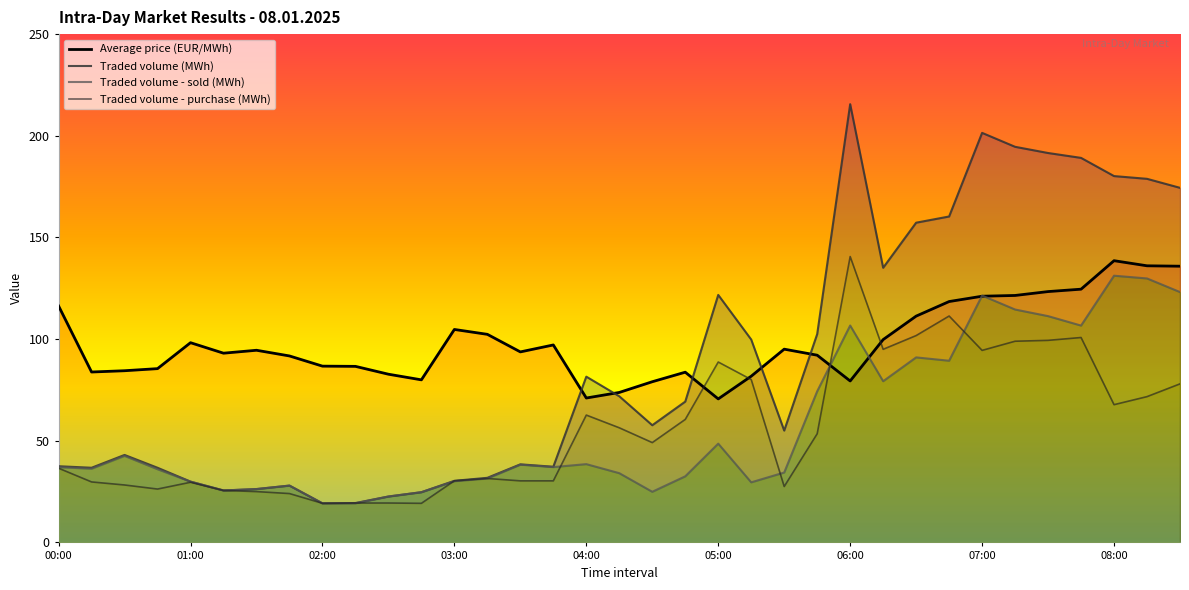

What is the value of the Traded volume (MWh) point at the 7th from the left?

26.2